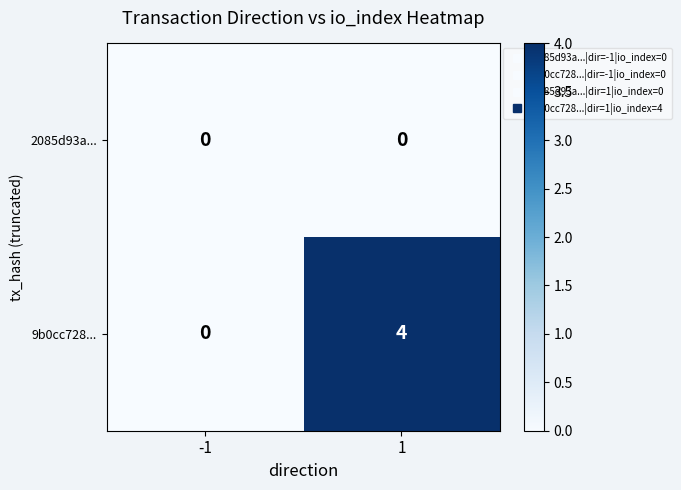

Rank the categories by 9b0cc728... value from highest to lowest.

1, -1